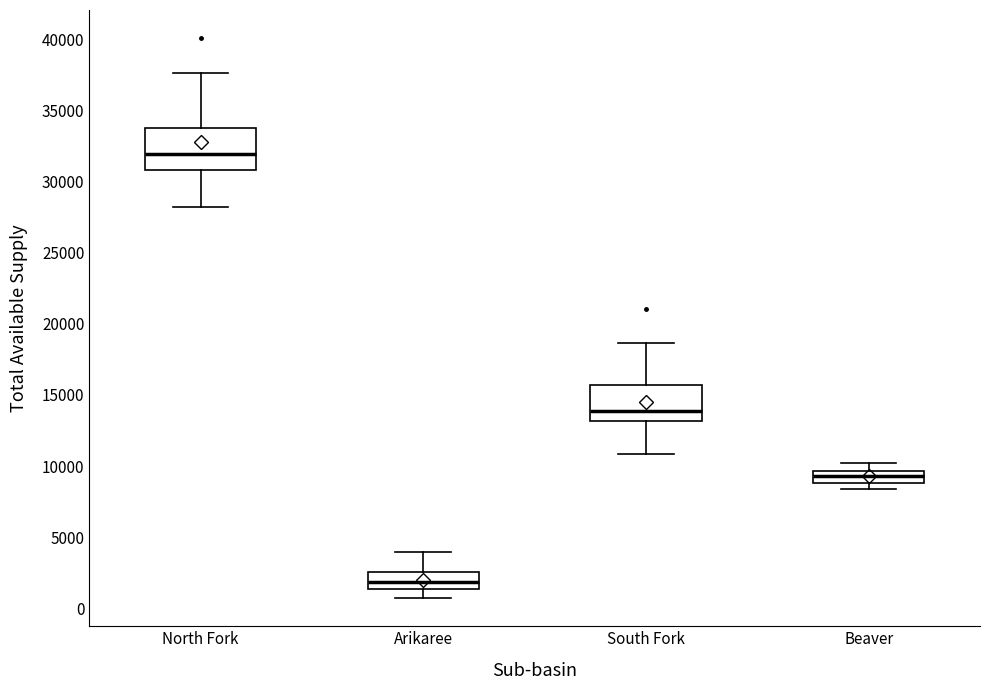

Reading left to right, read every box against the y-axis: the position of its median line, the range the box covers, and the ends of its whiskers. The values are not printed on the chart, so give them approximately, as read against the axis.

North Fork: median 32000, box 31000 to 34000, whiskers 28000 to 37500
Arikaree: median 2000, box 1500 to 2500, whiskers 500 to 4000
South Fork: median 14000, box 13000 to 15500, whiskers 11000 to 18500
Beaver: median 9500 (inside the box), box 9000 to 9500, whiskers 8500 to 10000